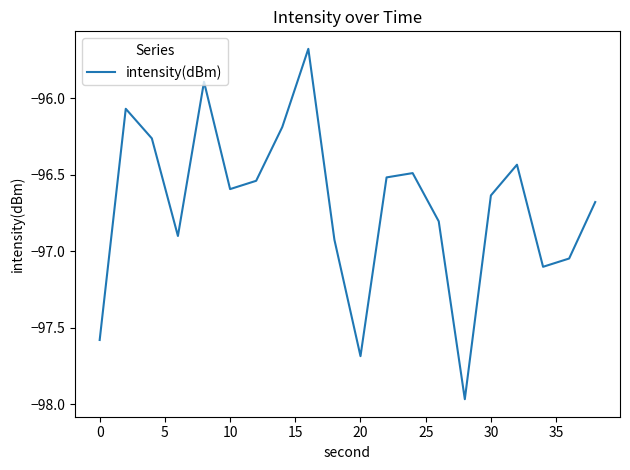

What is the difference between the maximum and minimum values?

2.3